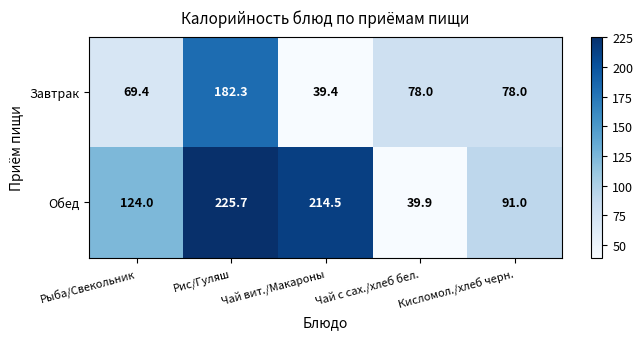

What is the greatest value displayed?

225.7